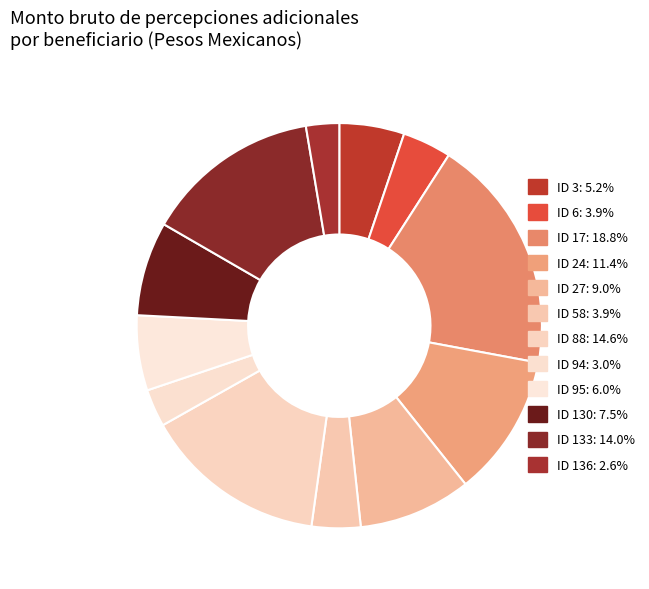

Between ID 27 and ID 3, which is larger?

ID 27